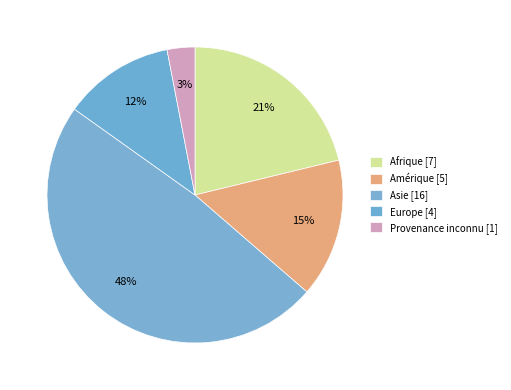

Is Provenance inconnu the majority of the pie?

No